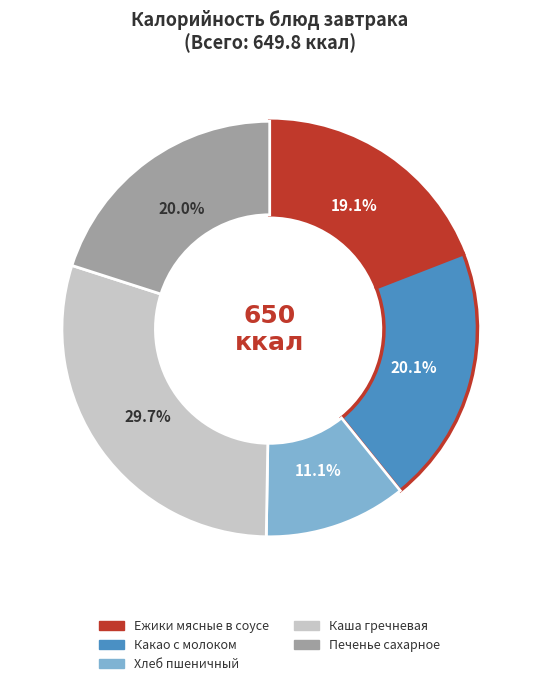

How many slices are in this pie chart?

5